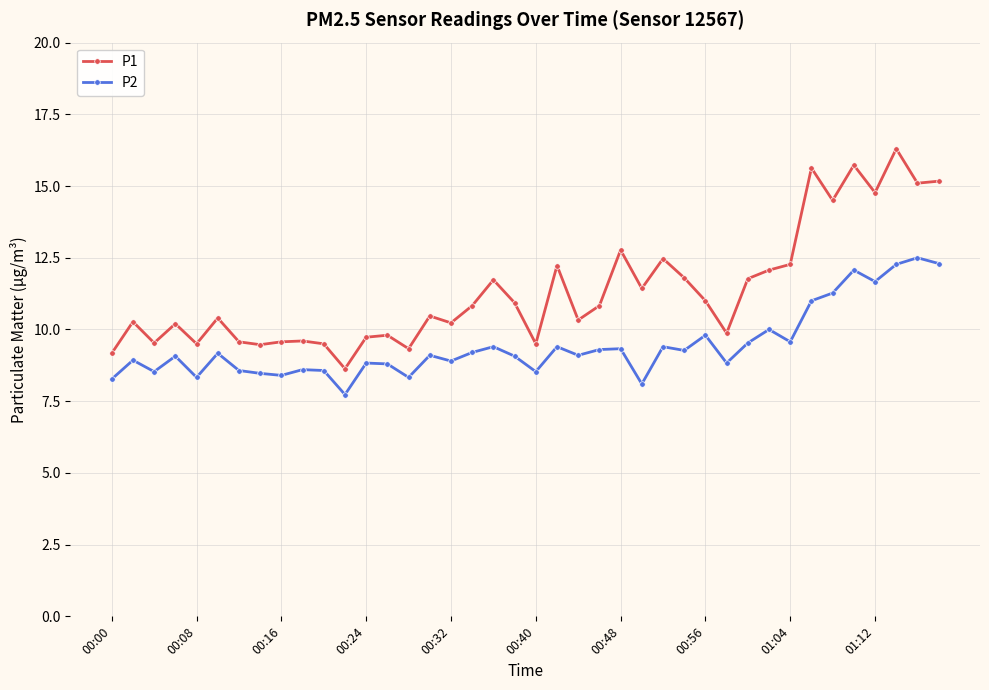

What is the smallest value displayed?

7.7